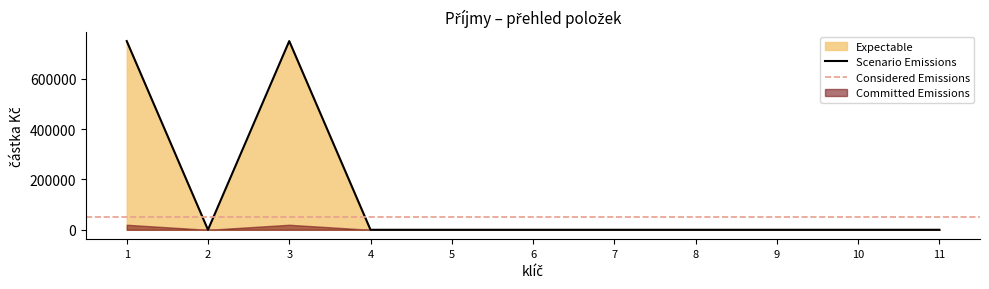

What is the sum of the values at 3 and 5?

750000